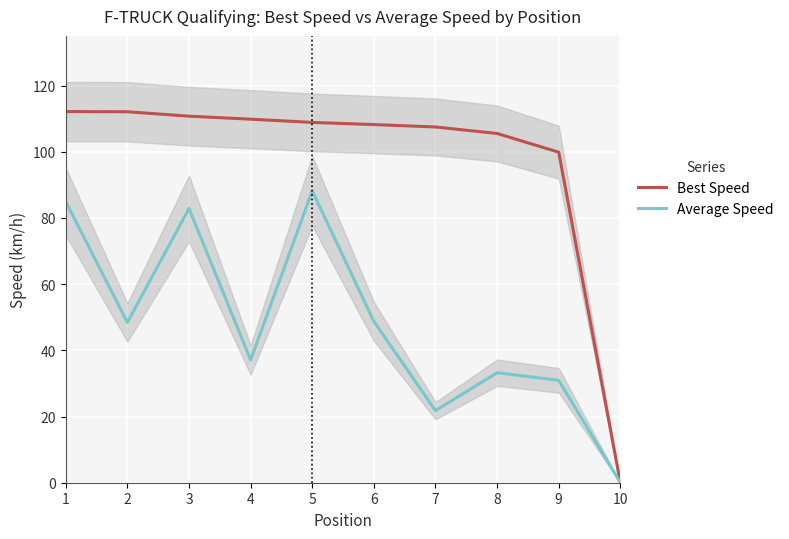

Reading right to left, transcribe all the data shown in this chart.

Best Speed: 10=0.0	9=99.9	8=105.5	7=107.5	6=108.2	5=108.9	4=109.8	3=110.7	2=112.1	1=112.1
Average Speed: 10=0.0	9=30.9	8=33.2	7=21.8	6=48.7	5=88.2	4=37.1	3=82.9	2=48.4	1=84.9